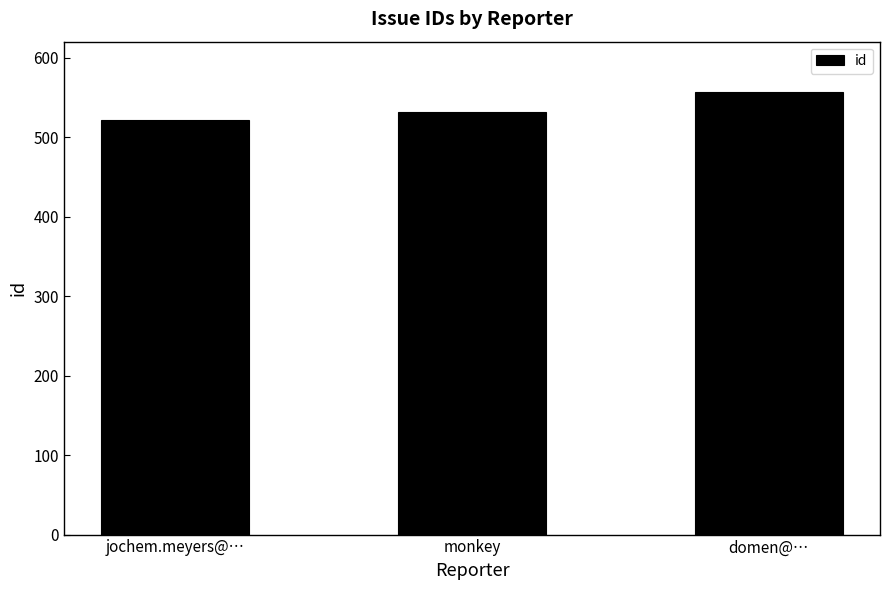

Reading left to right, what are all the values shown in this chart?

522	532	557